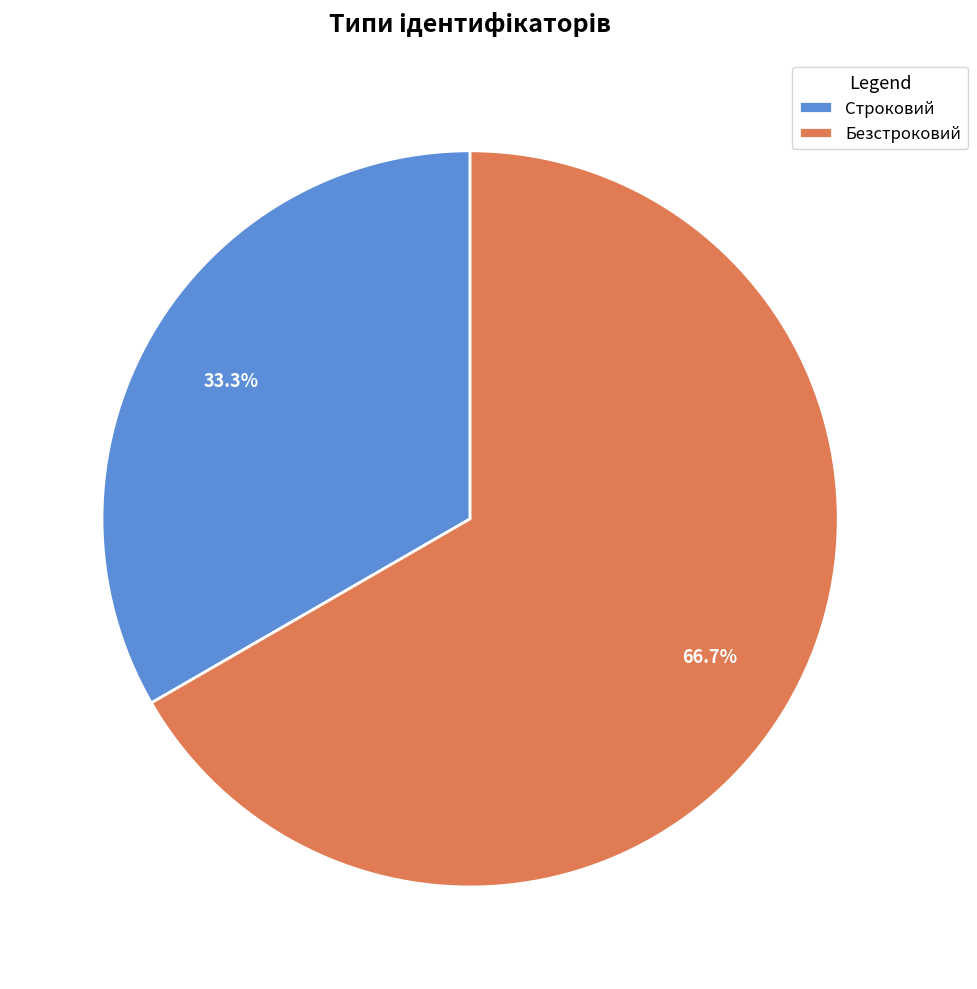

Combined, do Строковий and Безстроковий account for over 50%?

Yes